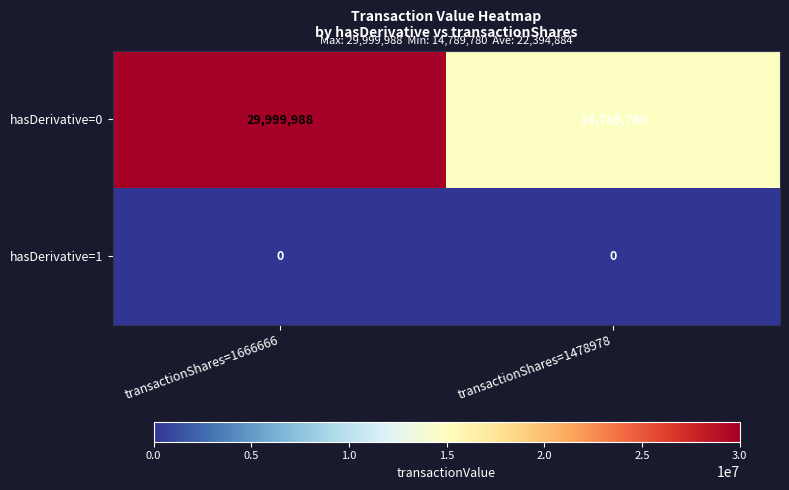

Is it true that hasDerivative=0 equals 16743127 at transactionShares=1666666?

False